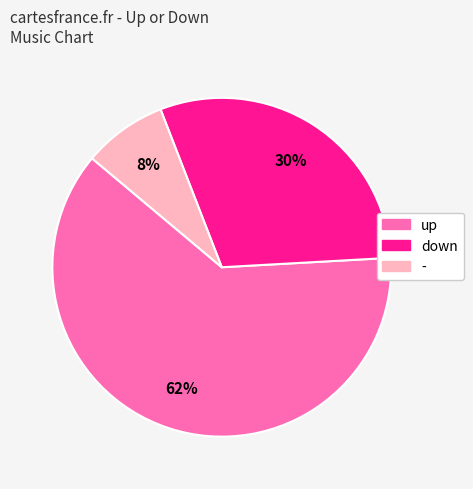

Does any single category account for the majority?

Yes